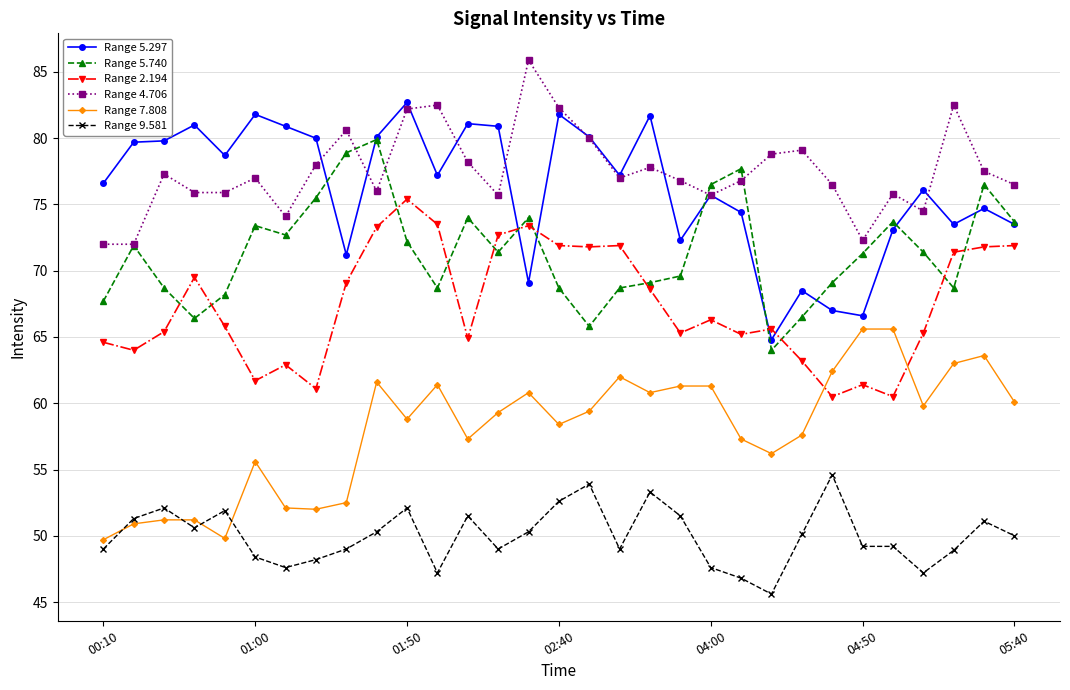

True or false: Range 4.706 and Range 2.194 cross at least once.

False